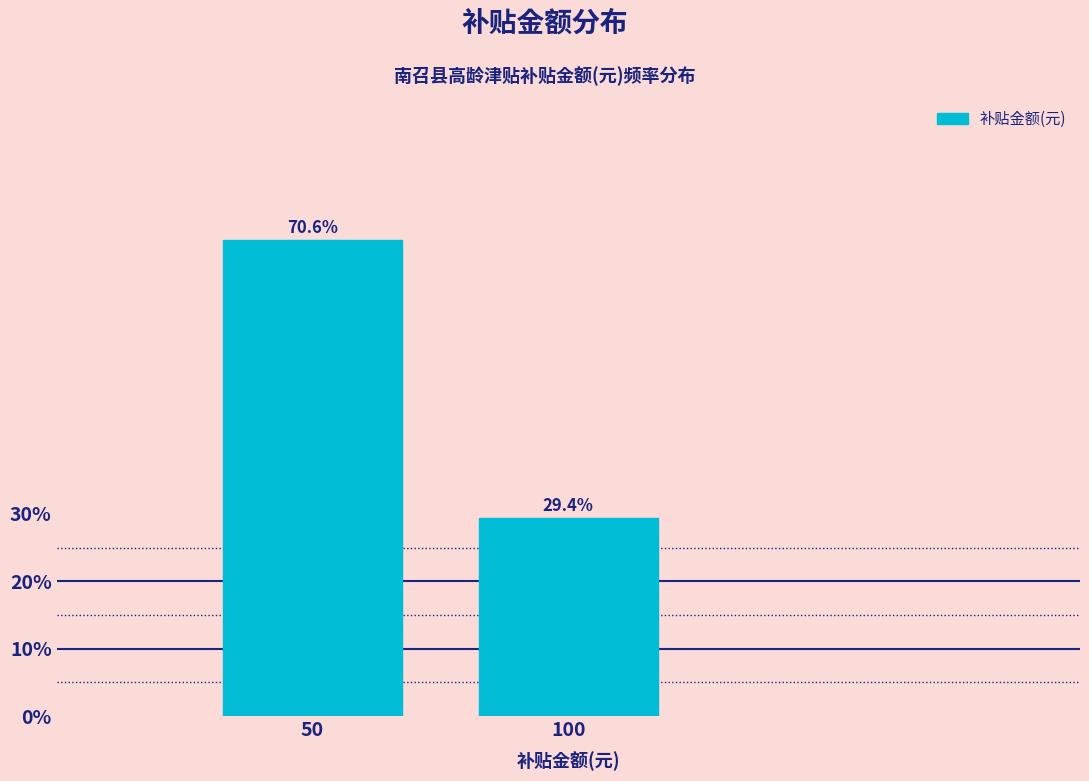

Reading left to right, what are all the values shown in this chart?

50=70.6	100=29.4